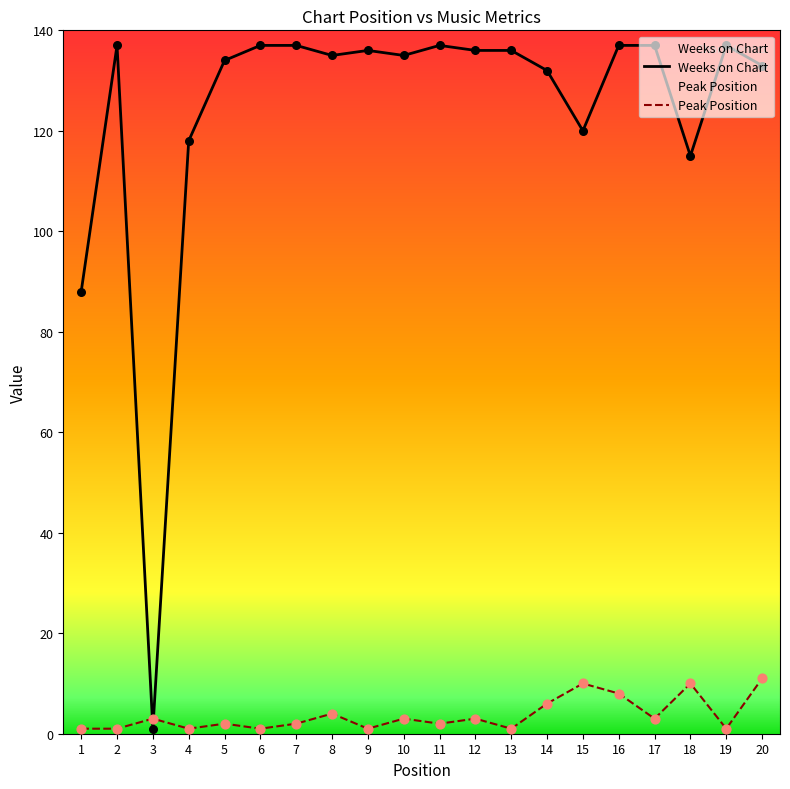

Which series has the largest total across all categories?

Weeks on Chart